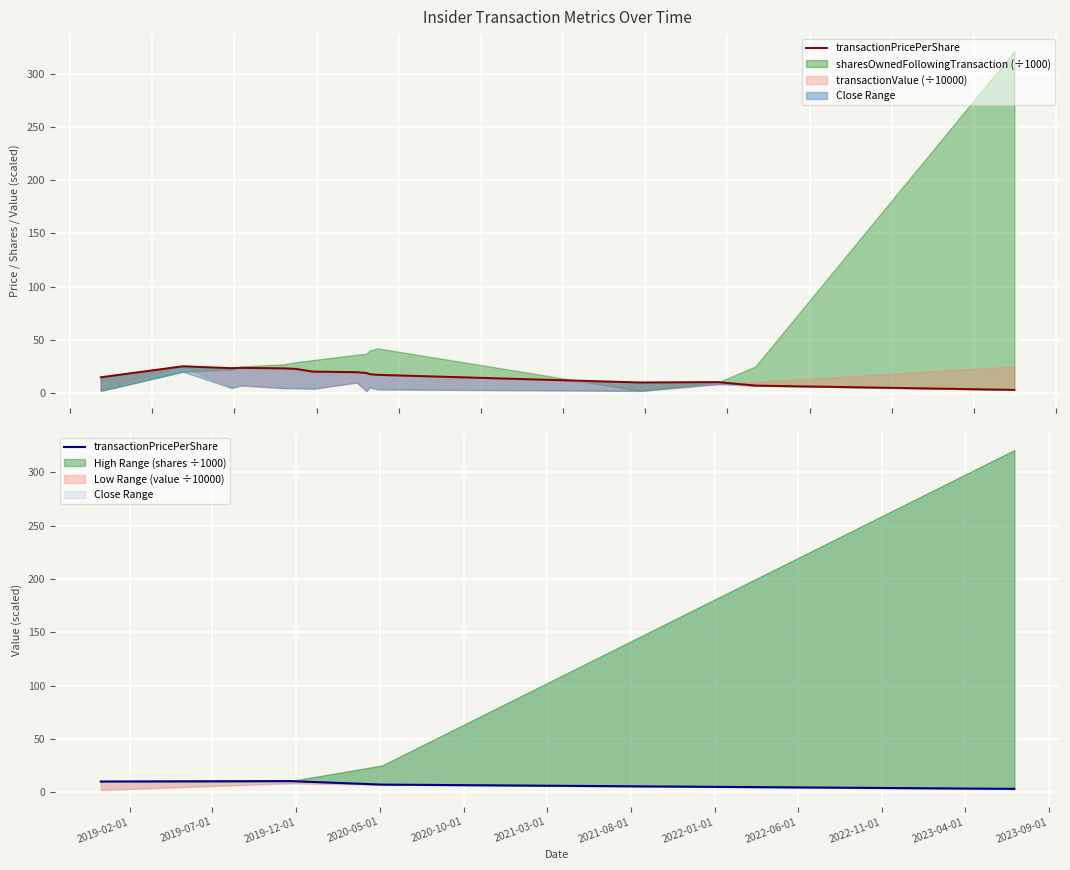

True or false: the data has more than 1 interior local peaks.

False